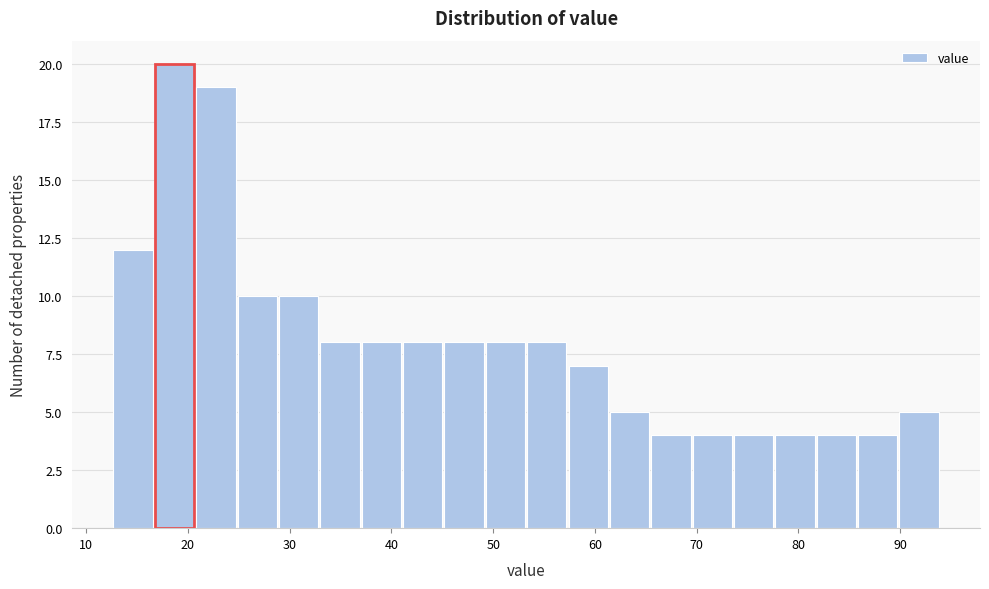

Which range on the x-axis has the tallest bar?

17 to 21